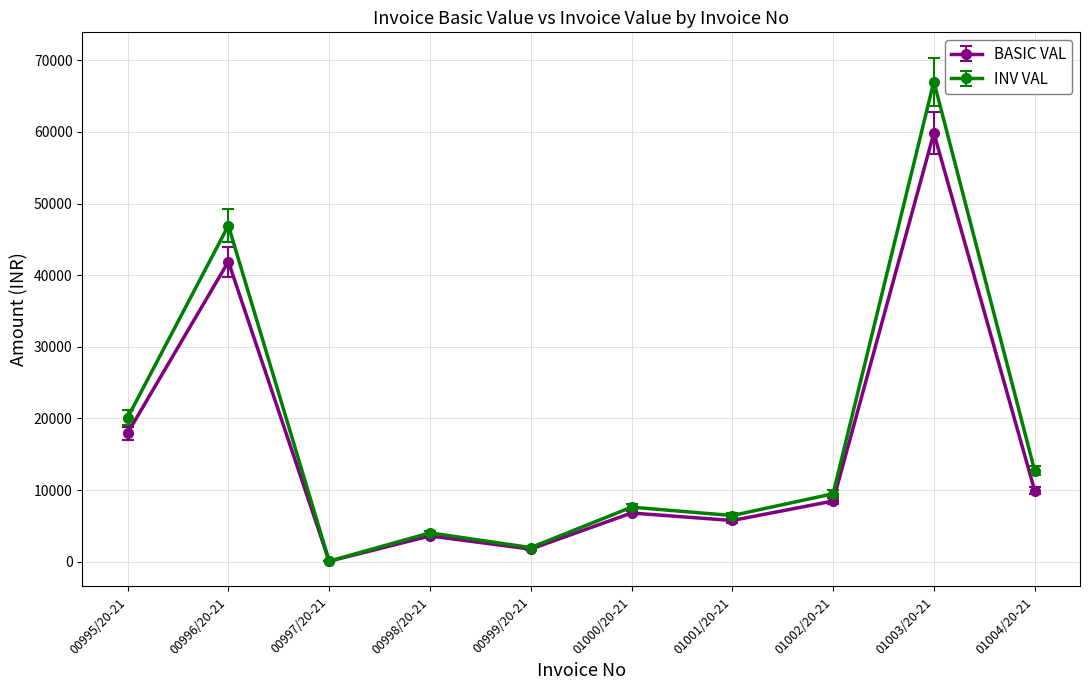

What is the label of the 7th point from the left?

01001/20-21